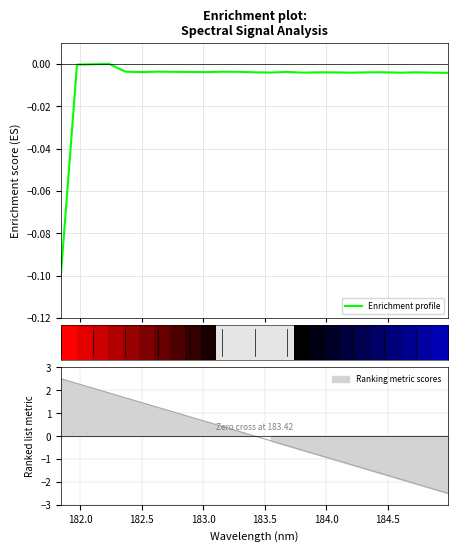

How many interior local valleys (lower than both neighbors) does the data have?

6